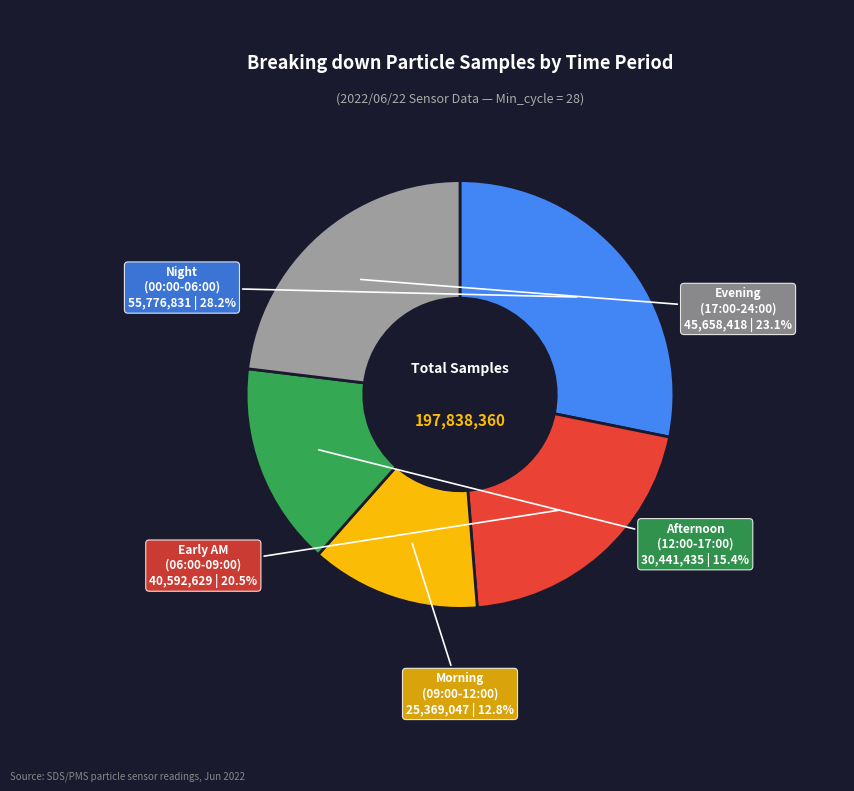

Rank the categories by value from highest to lowest.

Night (00:00-06:00), Evening (17:00-24:00), Early AM (06:00-09:00), Afternoon (12:00-17:00), Morning (09:00-12:00)